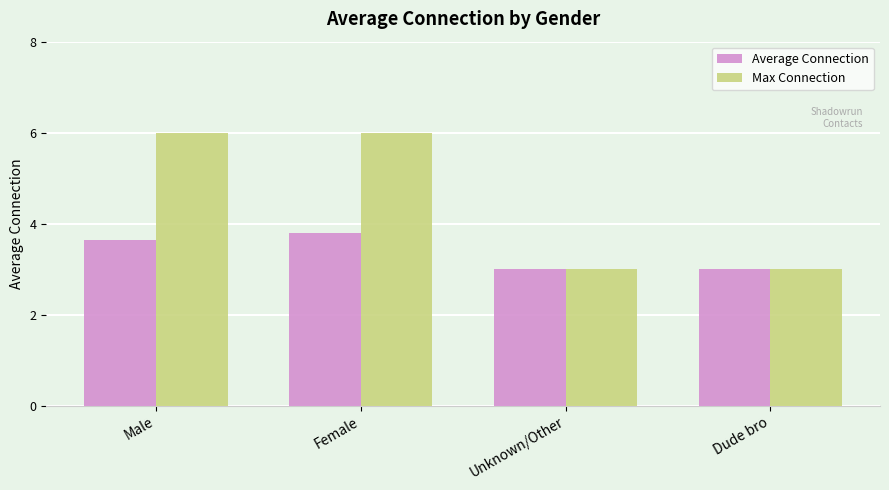

Rank the series by their maximum value, from lowest to highest.

Average Connection, Max Connection